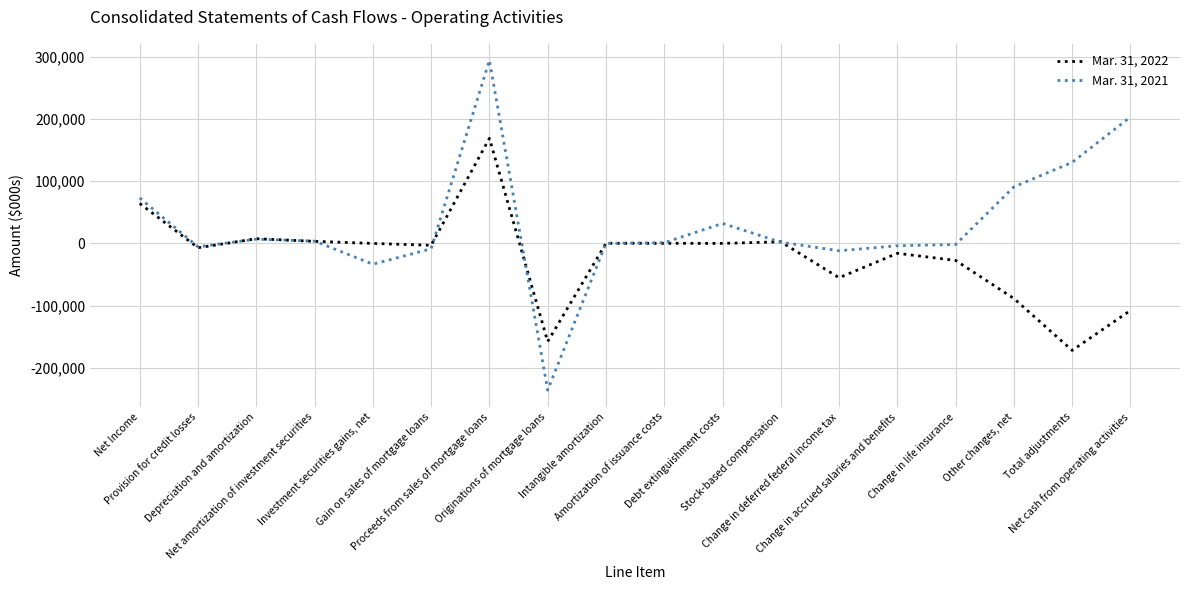

Which series has the largest range (max minus min)?

Mar. 31, 2021